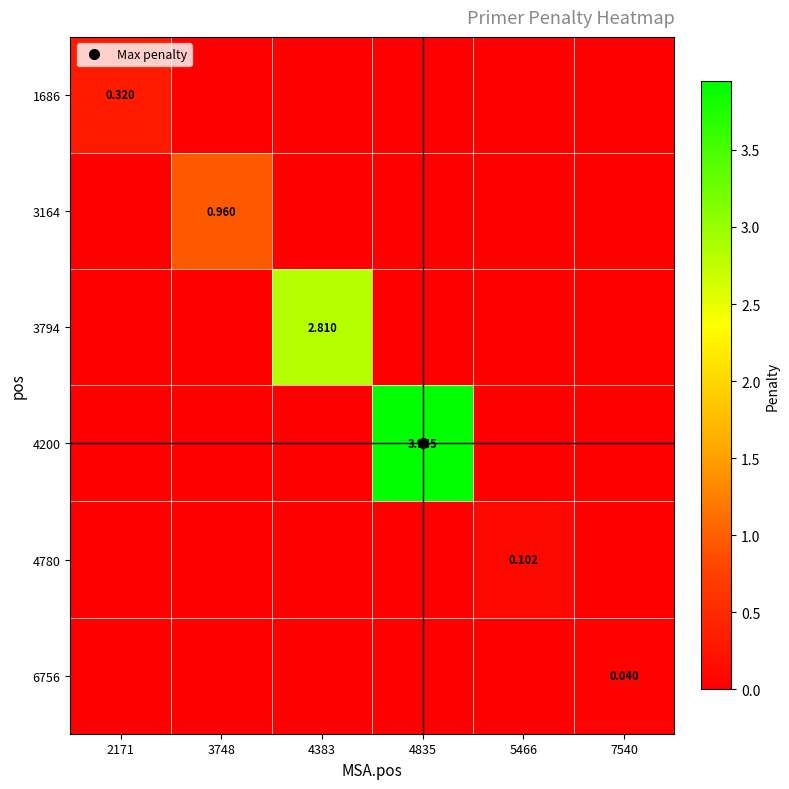

Where is 6756 nearest to the value 0?

2171